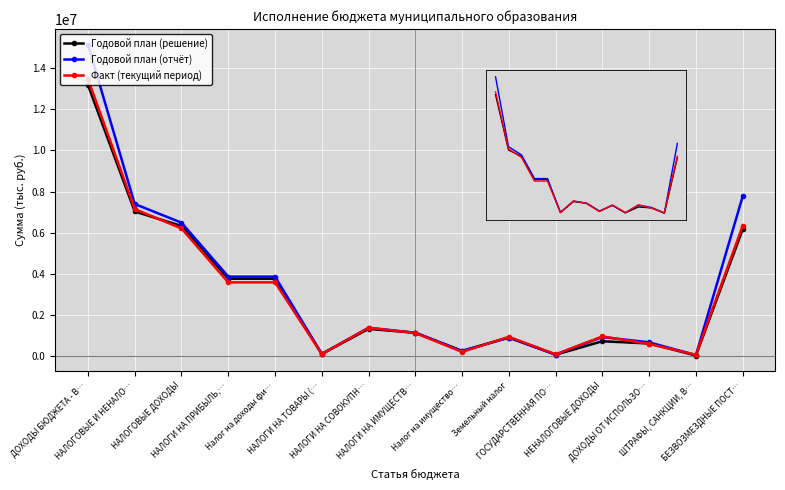

How many lines are shown in the chart?

3